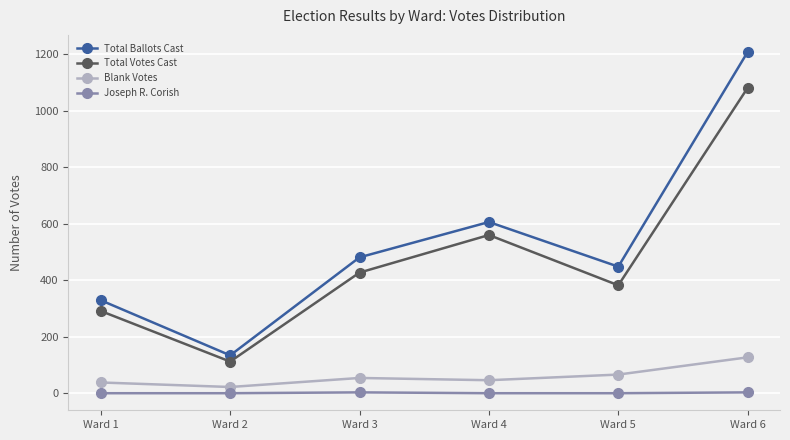

Rank the series by their maximum value, from lowest to highest.

Joseph R. Corish, Blank Votes, Total Votes Cast, Total Ballots Cast